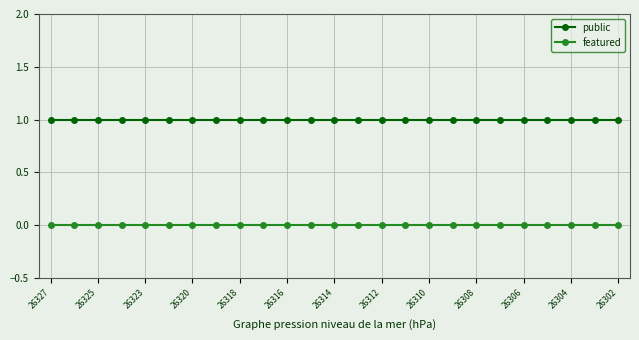

Which series has the largest total across all categories?

public